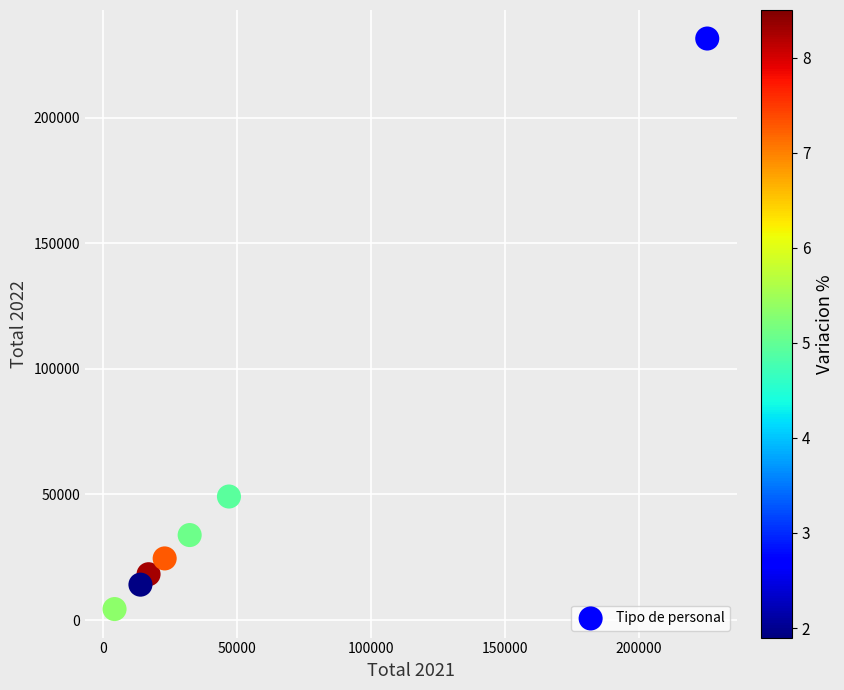

What Y value in the scatter plot is closest to 117934?

49173